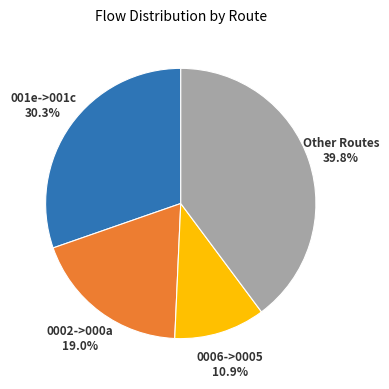

To the nearest percent, what is the difference between the largest and smallest slice percentages?

29%